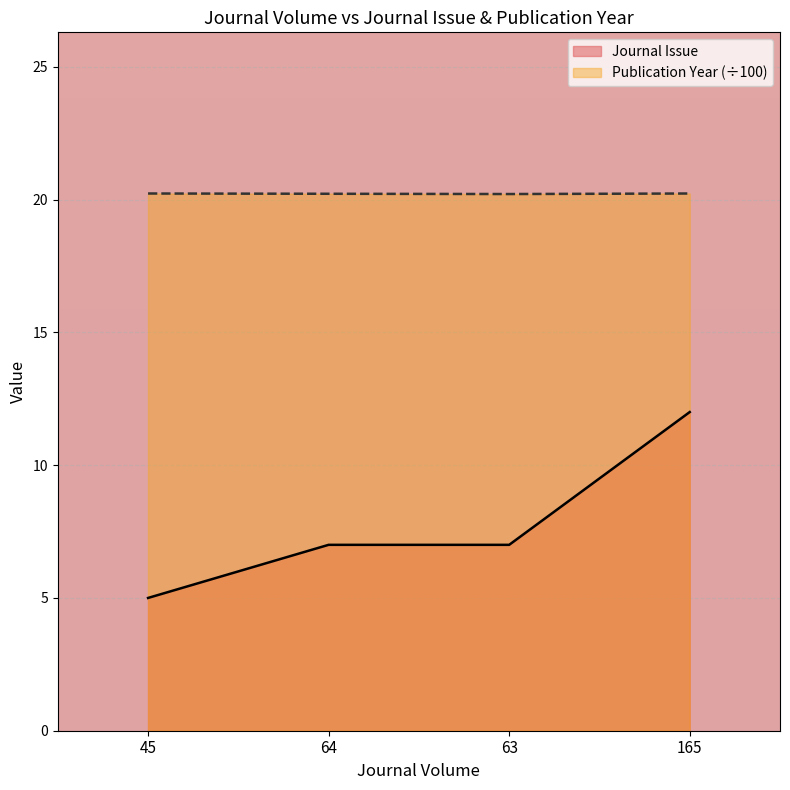

At 64, list the series in order from smallest to largest.

Journal Issue, Publication Year (÷100)